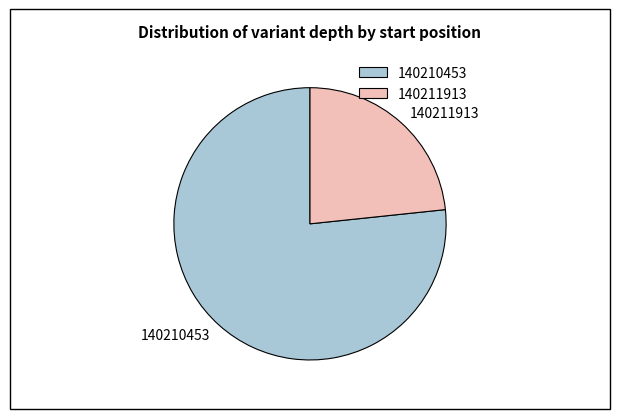

Rank the categories by value from highest to lowest.

140210453, 140211913